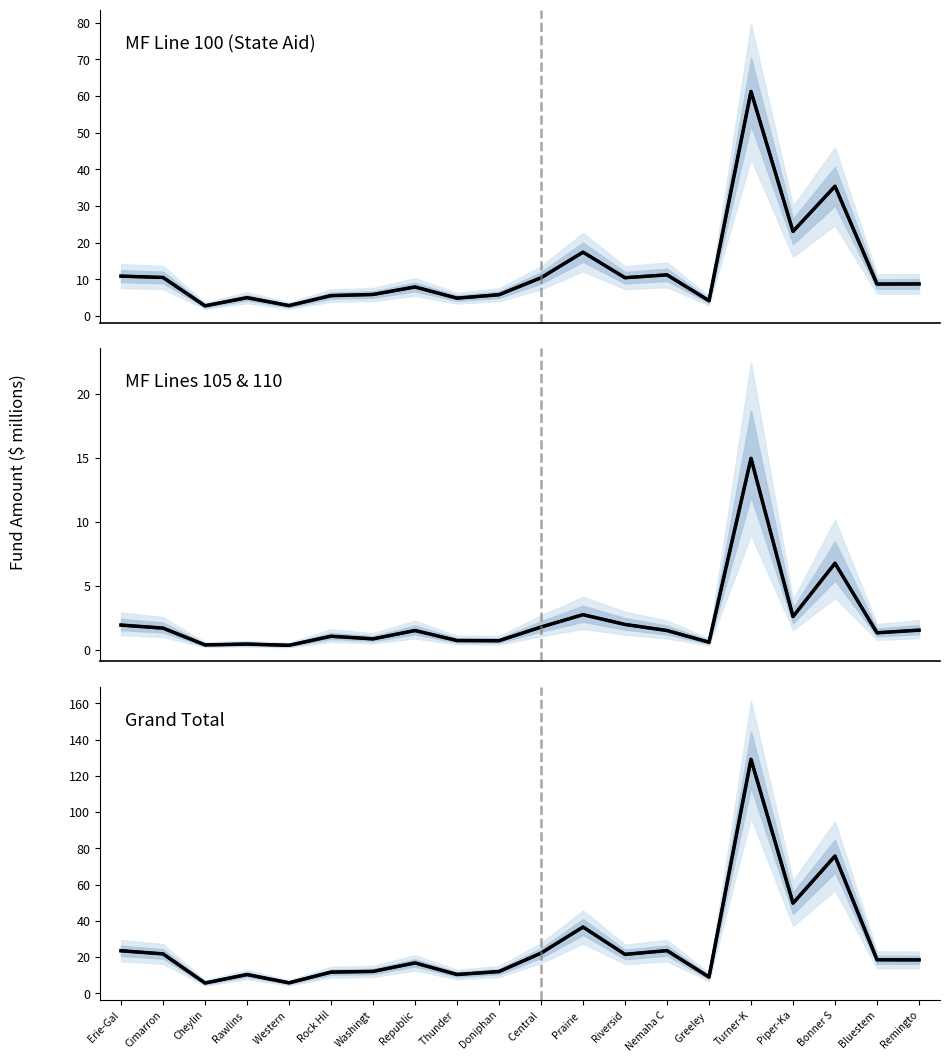

Reading right to left, what are all the values shown in this chart?

MF Line 100: 8.8	8.7	35.4	23.1	61.2	4.2	11.2	10.5	17.4	10.4	5.8	4.9	7.9	5.9	5.6	2.9	5.0	2.8	10.5	10.9
MF Line 100 (actual): 8.8	8.7	35.4	23.1	61.2	4.2	11.2	10.5	17.4	10.4	5.8	4.9	7.9	5.9	5.6	2.9	5.0	2.8	10.5	10.9
MF Line 105: 1.6	1.4	6.8	2.6	15.0	0.6	1.5	2.0	2.8	1.8	0.7	0.8	1.5	0.9	1.1	0.4	0.5	0.4	1.7	2.0
MF Line 105 (actual): 1.6	1.4	6.8	2.6	15.0	0.6	1.5	2.0	2.8	1.8	0.7	0.8	1.5	0.9	1.1	0.4	0.5	0.4	1.7	2.0
Grand Total: 18.5	18.5	75.8	49.8	129.1	9.0	23.6	21.5	36.6	22.2	12.0	10.4	16.8	12.1	11.7	5.8	10.4	5.7	21.8	23.5
Grand Total (actual): 18.5	18.5	75.8	49.8	129.1	9.0	23.6	21.5	36.6	22.2	12.0	10.4	16.8	12.1	11.7	5.8	10.4	5.7	21.8	23.5